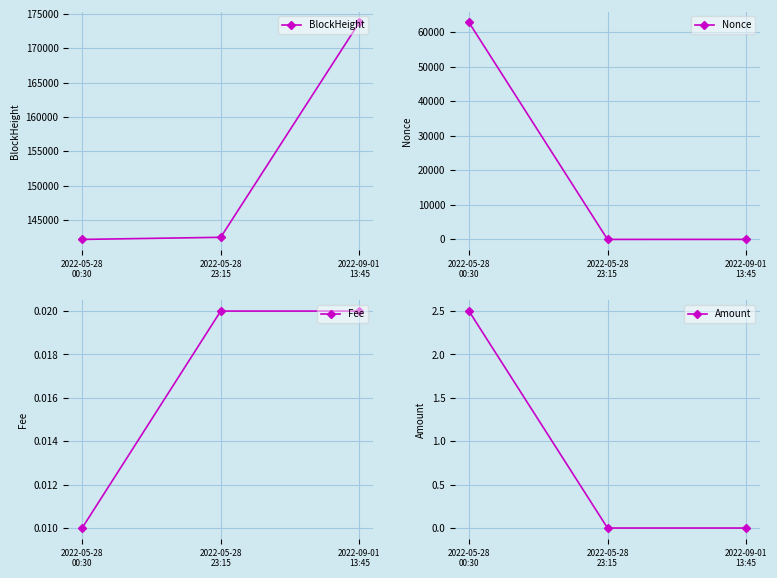

What are all the series names shown in the legend?

BlockHeight, Nonce, Fee, Amount